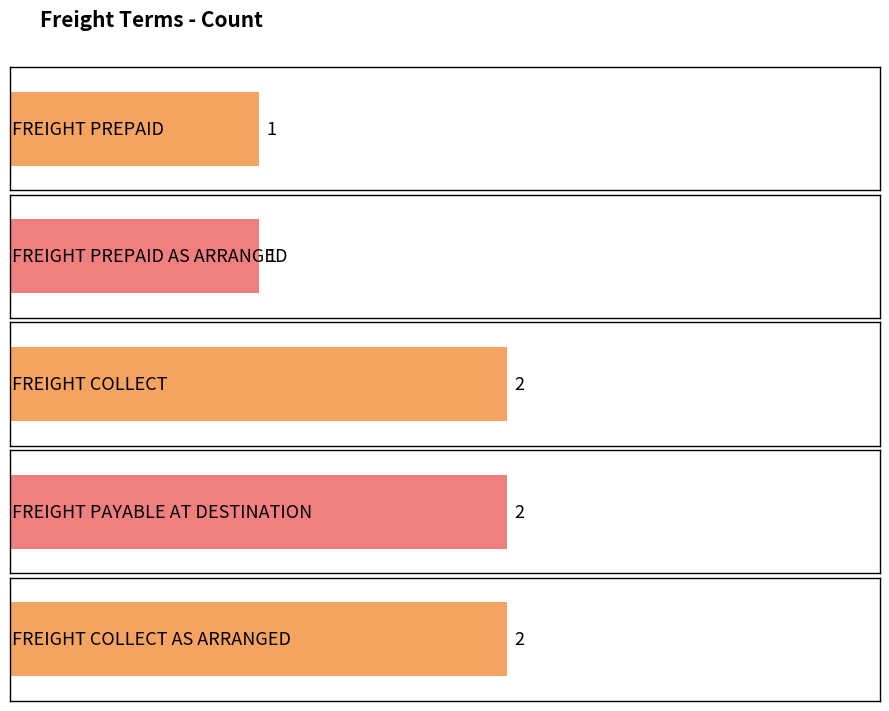

List the labels in order of value, smallest first.

FREIGHT PREPAID, FREIGHT PREPAID AS ARRANGED, FREIGHT COLLECT, FREIGHT PAYABLE AT DESTINATION, FREIGHT COLLECT AS ARRANGED